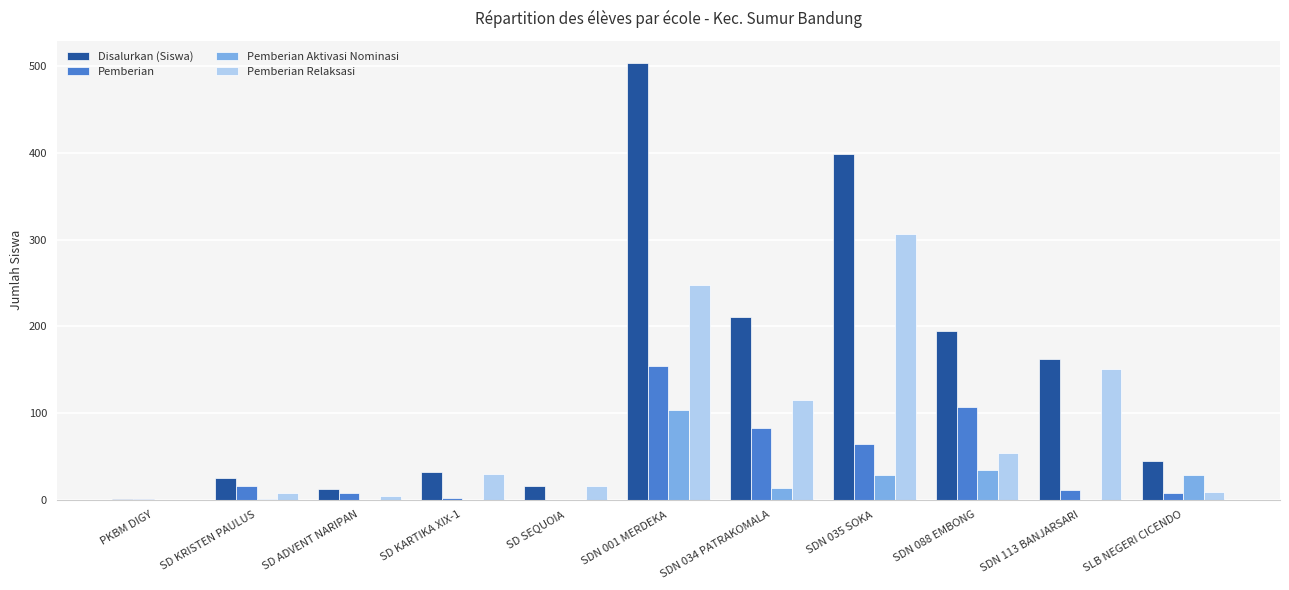

The Pemberian Relaksasi series shows 9 at SLB NEGERI CICENDO. True or false?

True